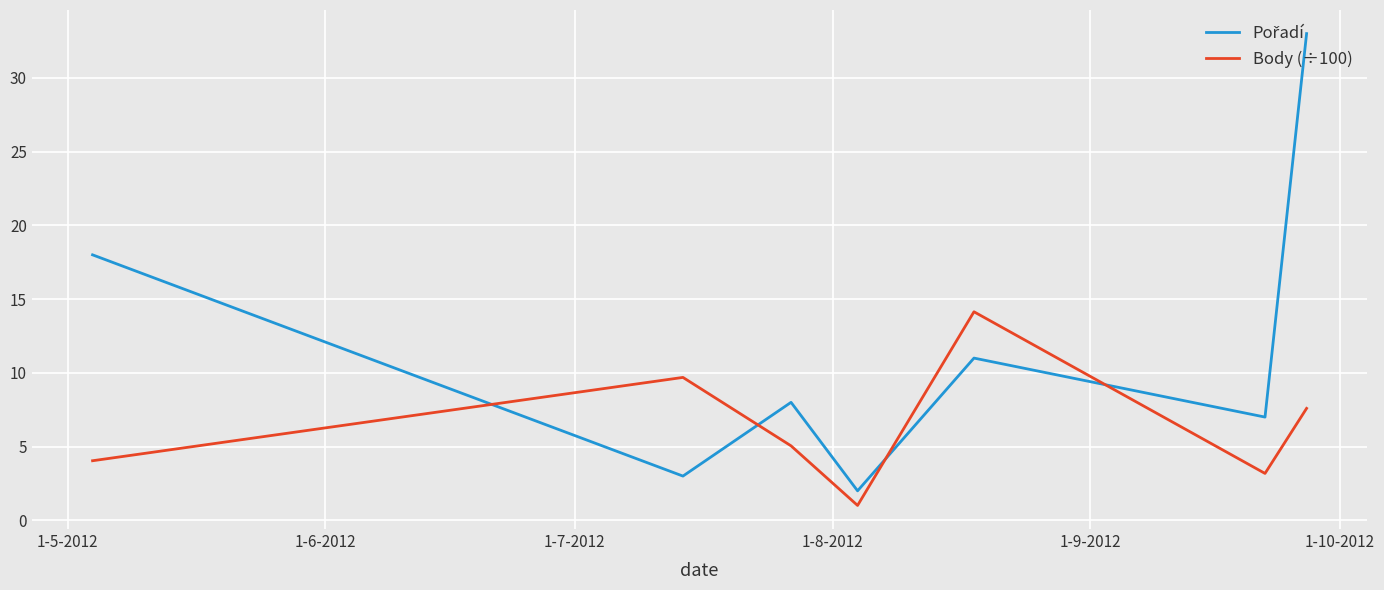

What is the minimum value shown in the chart?

1.0